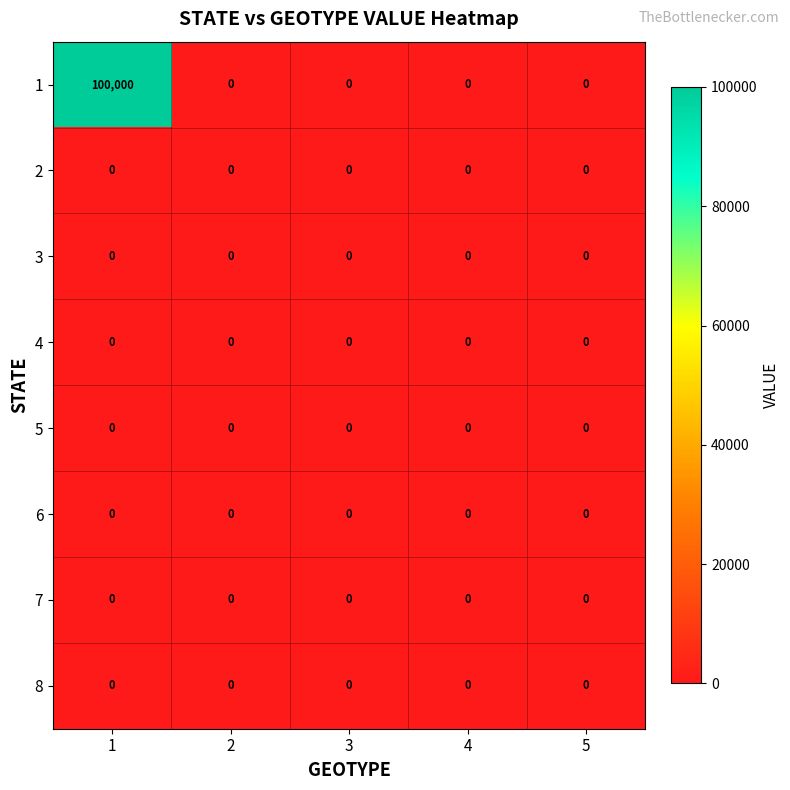

At which category is the sum across all series the highest?

1